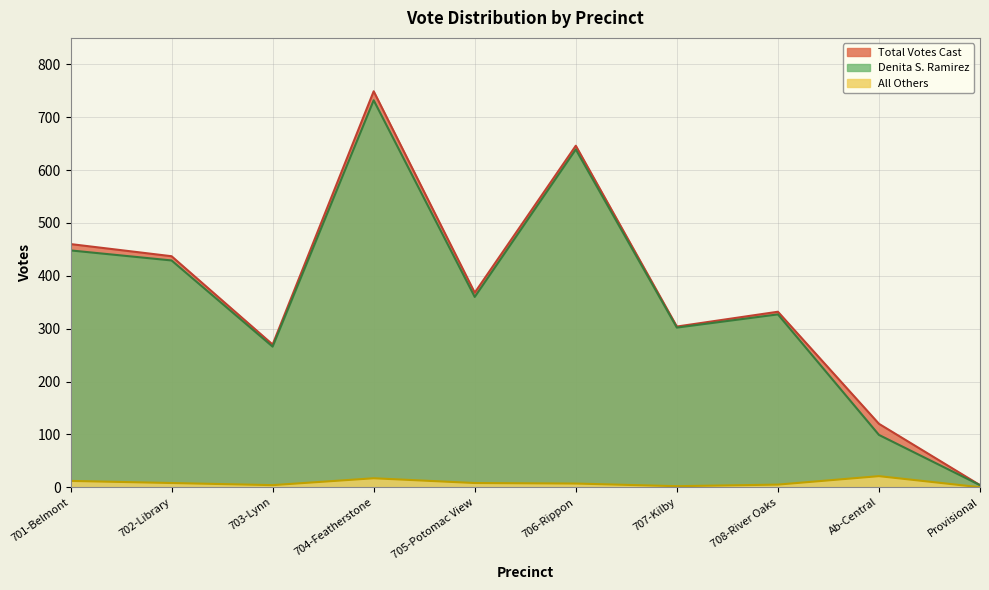

Reading left to right, extract all data points from this chart.

Denita S. Ramirez: 701-Belmont=448	702-Library=429	703-Lynn=266	704-Featherstone=732	705-Potomac View=360	706-Rippon=639	707-Kilby=302	708-River Oaks=327	Ab-Central=99	Provisional=4
All Others: 701-Belmont=12	702-Library=8	703-Lynn=4	704-Featherstone=17	705-Potomac View=8	706-Rippon=7	707-Kilby=2	708-River Oaks=5	Ab-Central=21	Provisional=0
Total Votes Cast: 701-Belmont=460	702-Library=437	703-Lynn=270	704-Featherstone=749	705-Potomac View=368	706-Rippon=646	707-Kilby=304	708-River Oaks=332	Ab-Central=120	Provisional=4